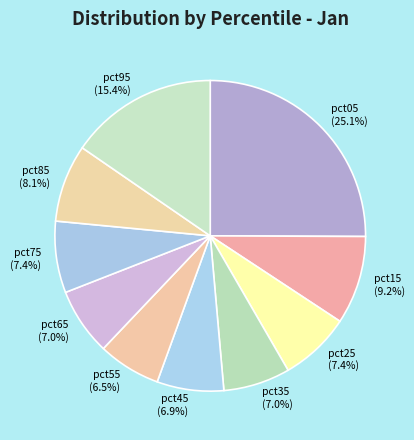

True or false: pct95 accounts for 25% of the total.

False